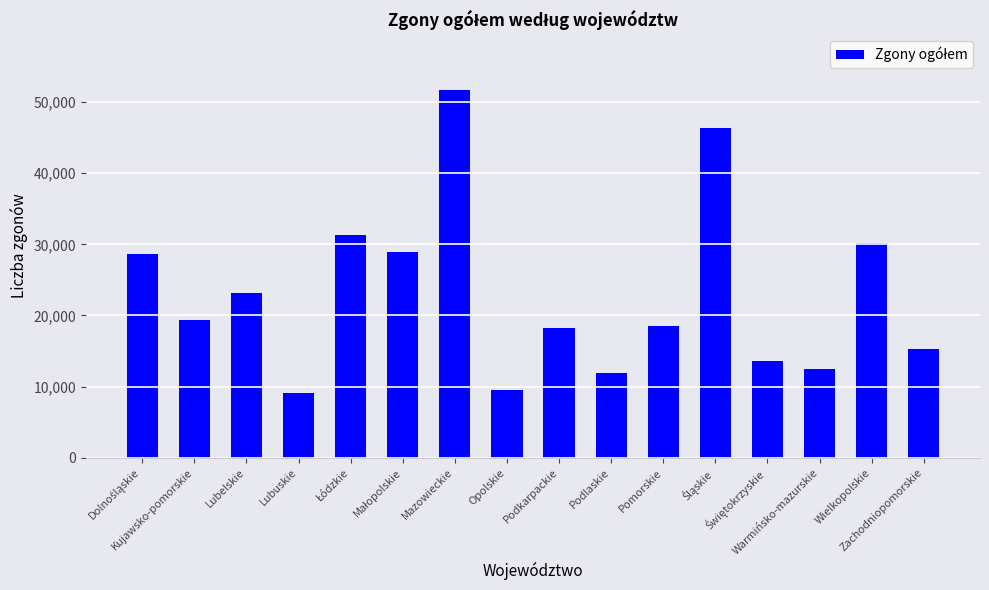

Approximately how many times larger is the value at Podlaskie compared to Lubelskie?

0.5